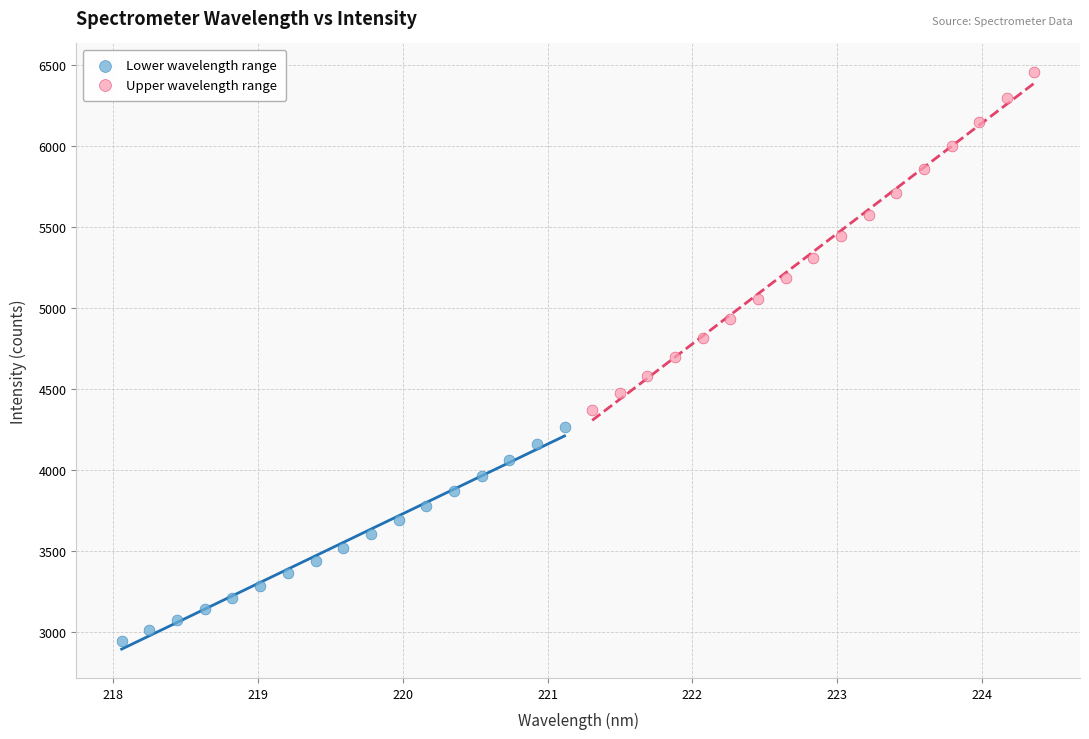

Which series reaches the minimum Y coordinate?

Lower wavelength range